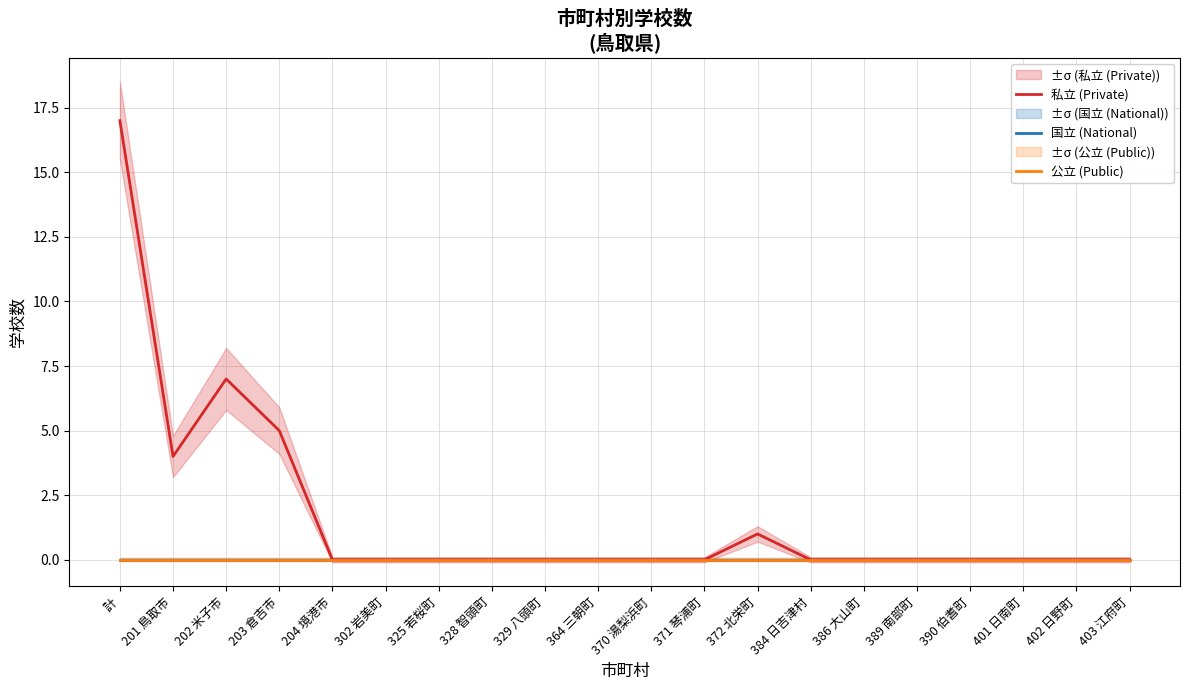

True or false: 私立 (Private) has a value of 11 at 389 南部町.

False